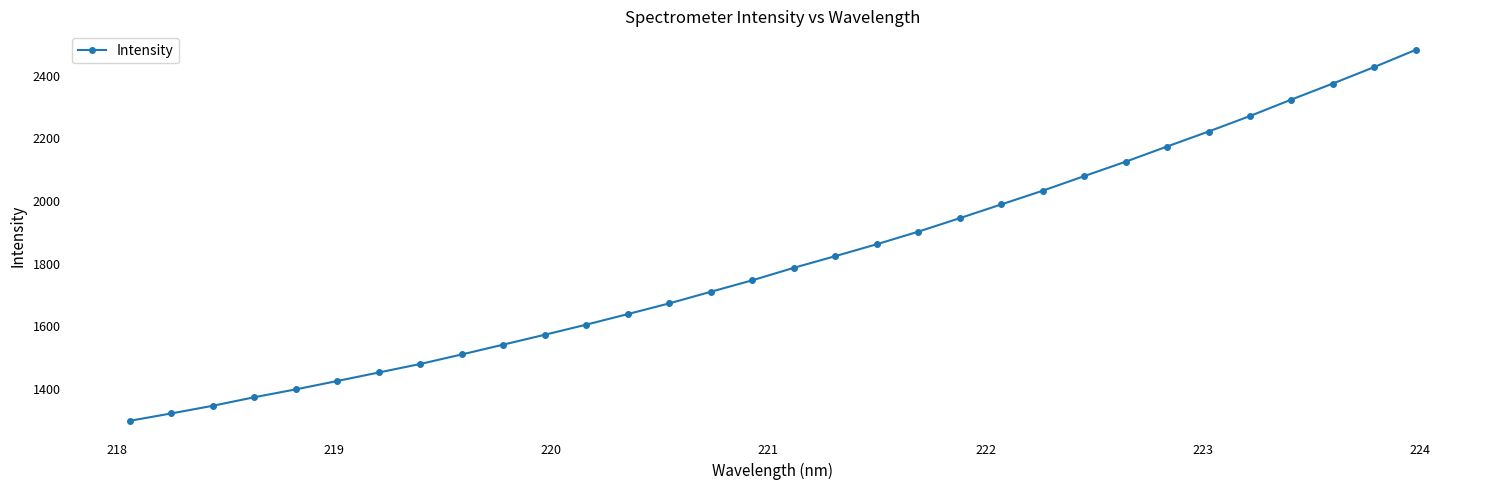

What is the value of the 19th point from the left?

1861.7